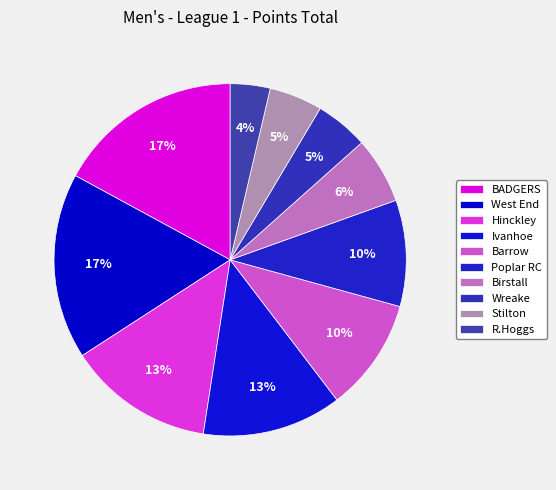

Count the number of slices in the pie.

10